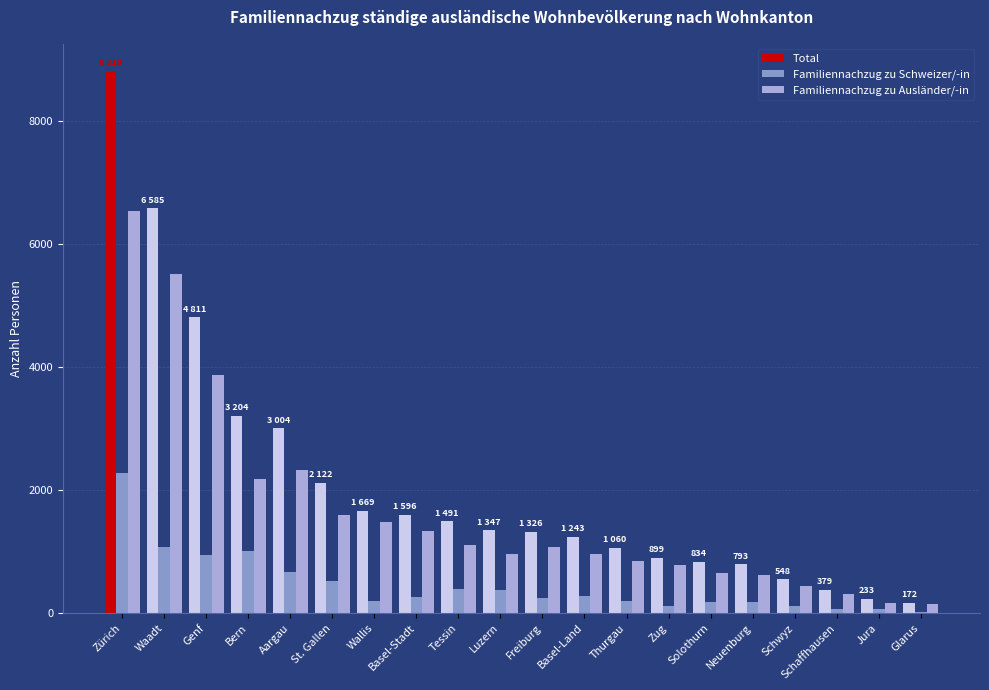

Is it true that Total equals 413 at Zug?

False